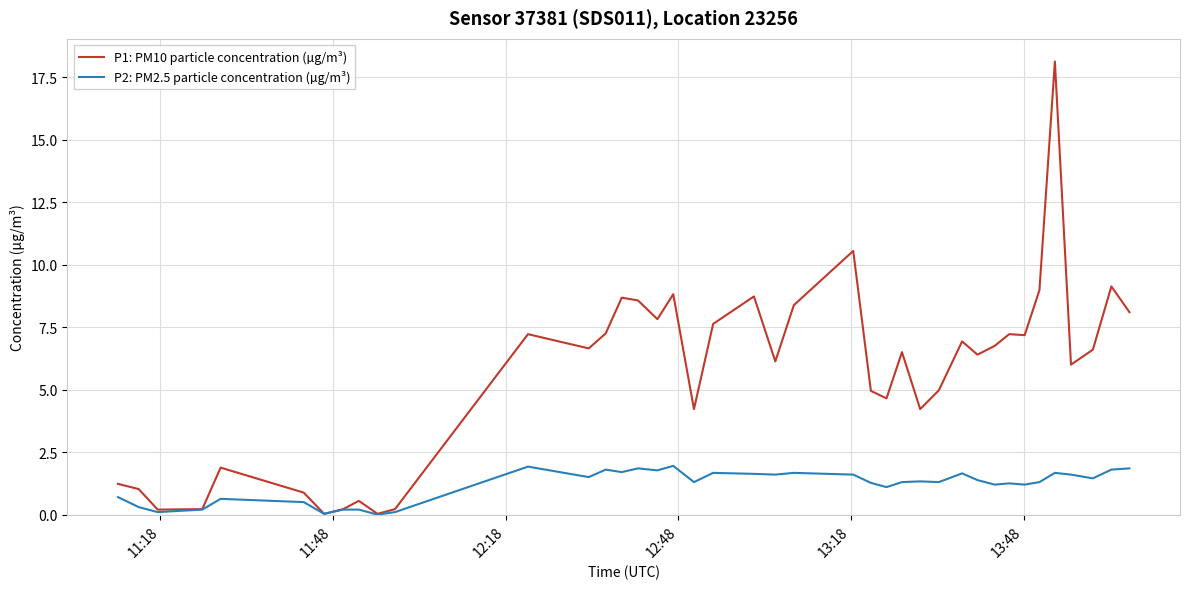

Which series has the largest range (max minus min)?

P1: PM10 particle concentration (µg/m³)